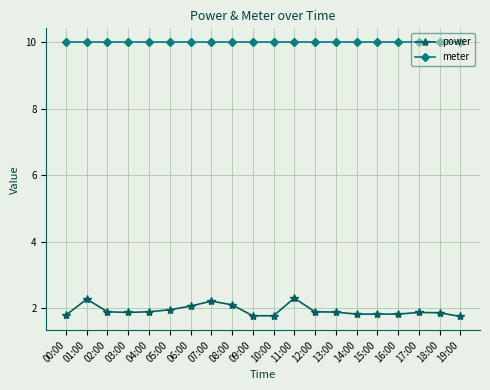

True or false: power and meter intersect in this chart.

False